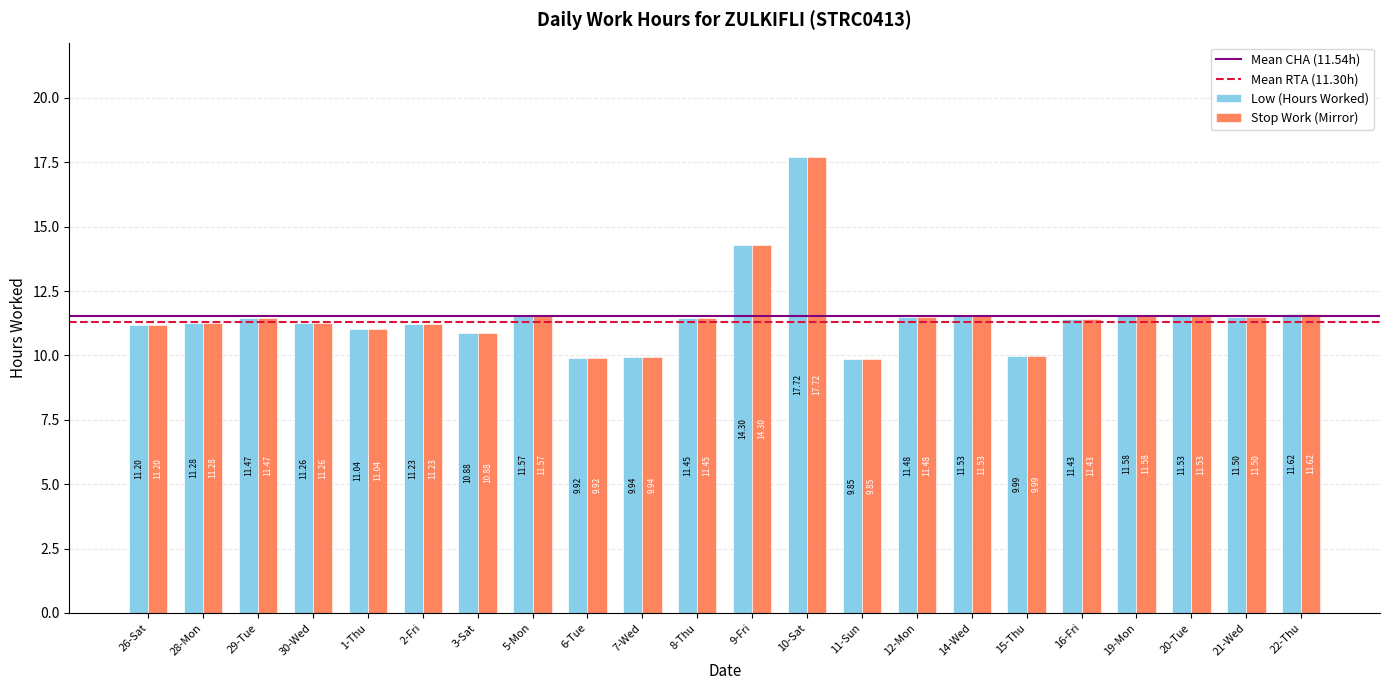

What is the label of the 17th bar from the left?

15-Thu